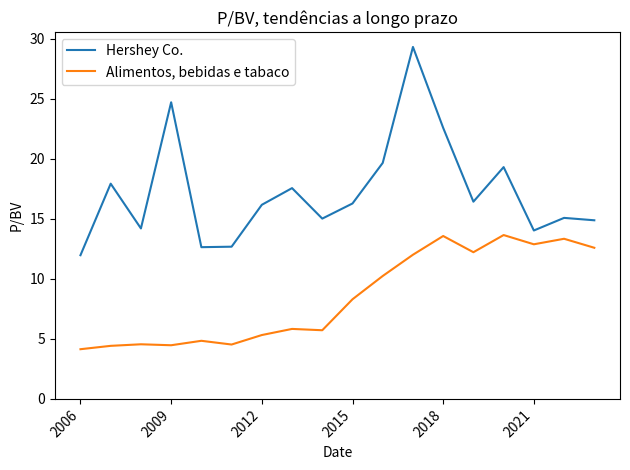

Which series has the widest spread of values?

Hershey Co.